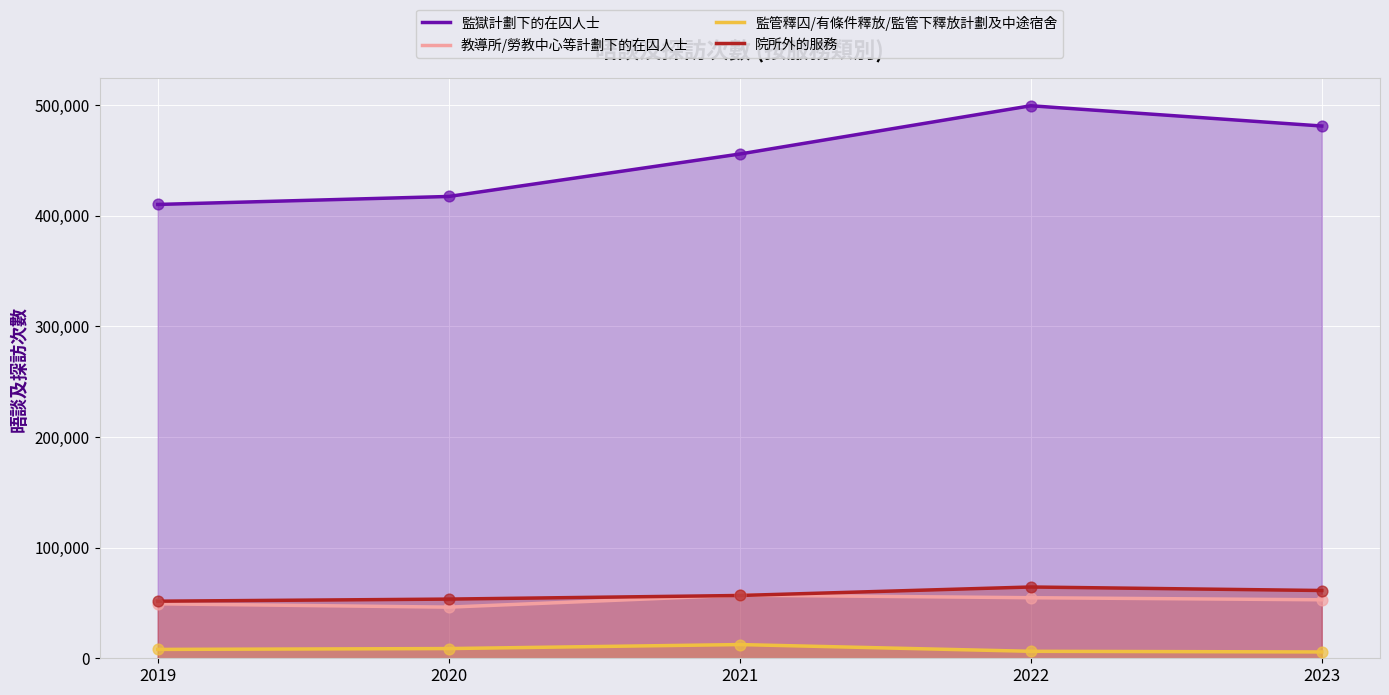

Which series contains the lowest Y value?

監管釋囚/有條件釋放/監管下釋放計劃及中途宿舍